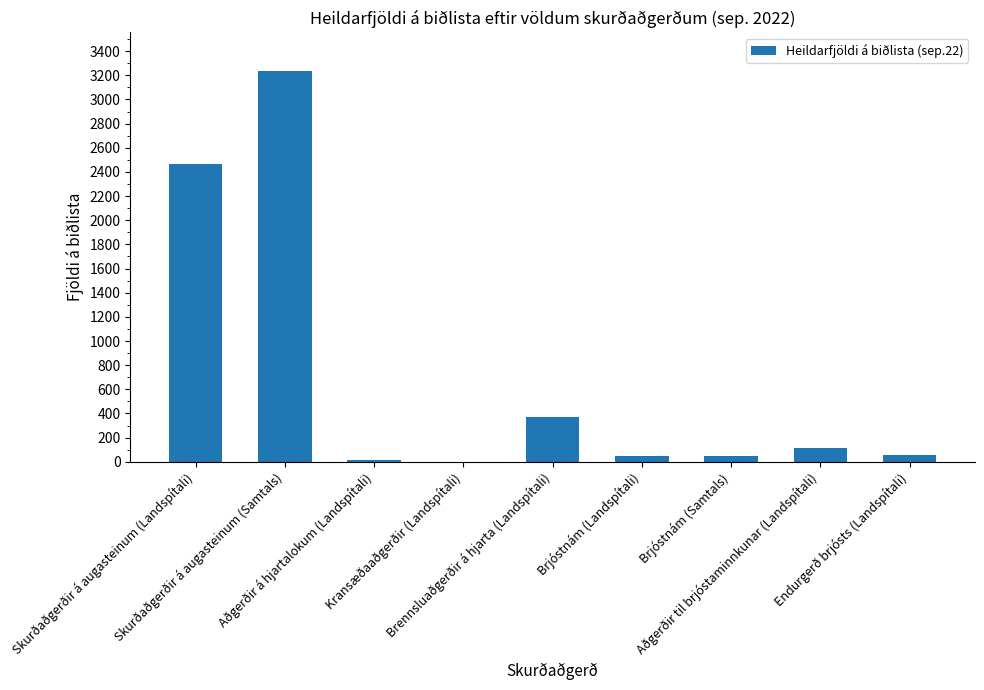

What is the greatest value displayed?

3232